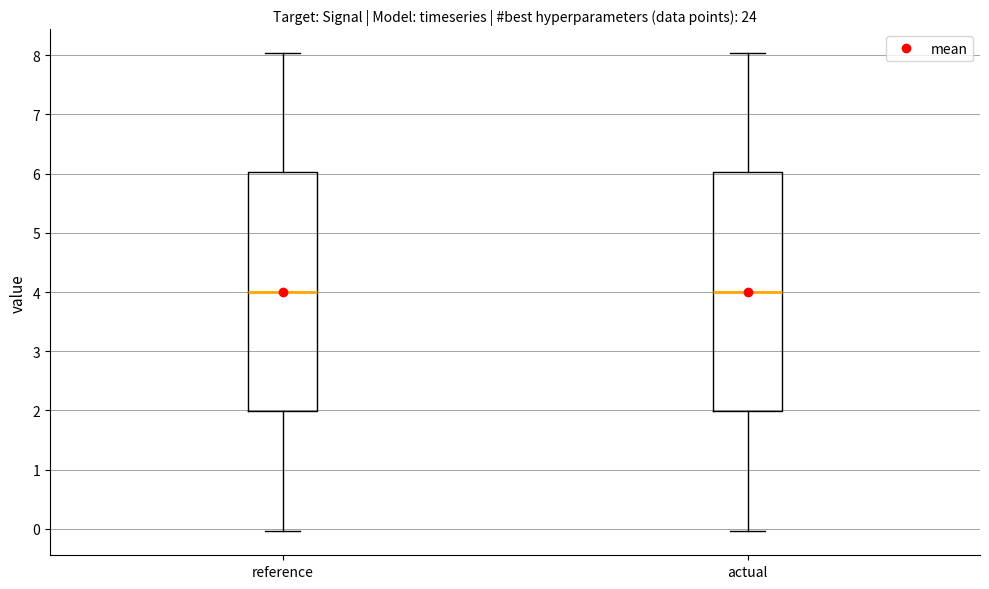

Reading left to right, read every box against the y-axis: the position of its median line, the range the box covers, and the ends of its whiskers. The values are not printed on the chart, so give them approximately, as read against the axis.

reference: median 4, box 2 to 6, whiskers 0 to 8
actual: median 4, box 2 to 6, whiskers 0 to 8